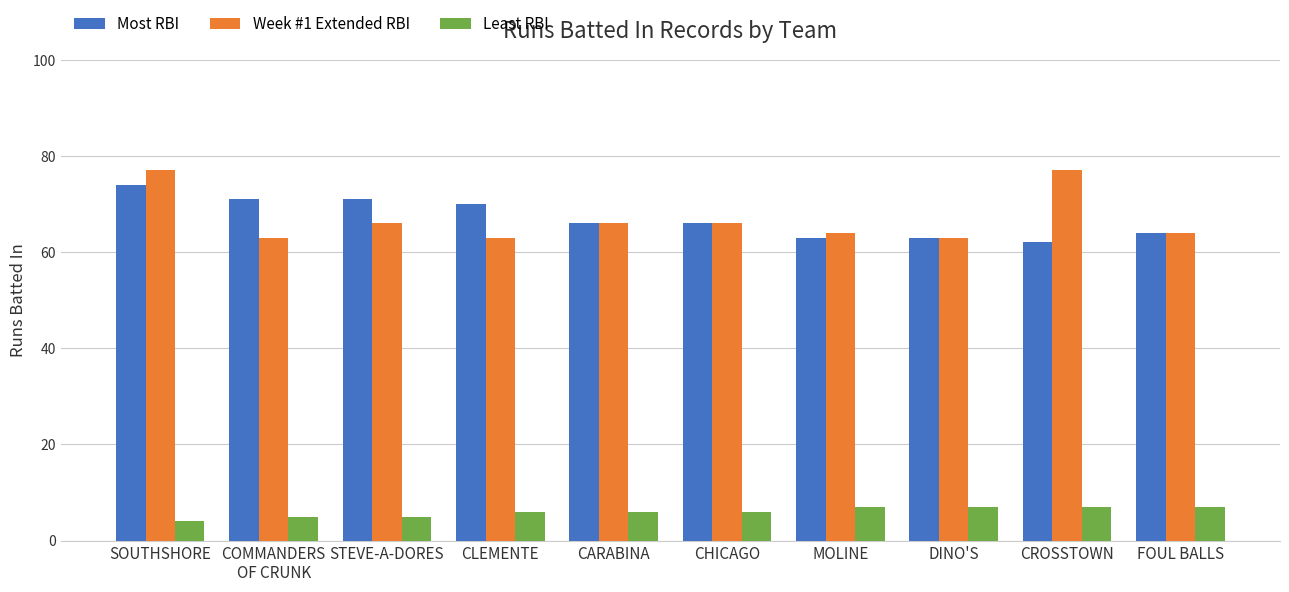

What is the label of the 2nd bar from the right?

CROSSTOWN